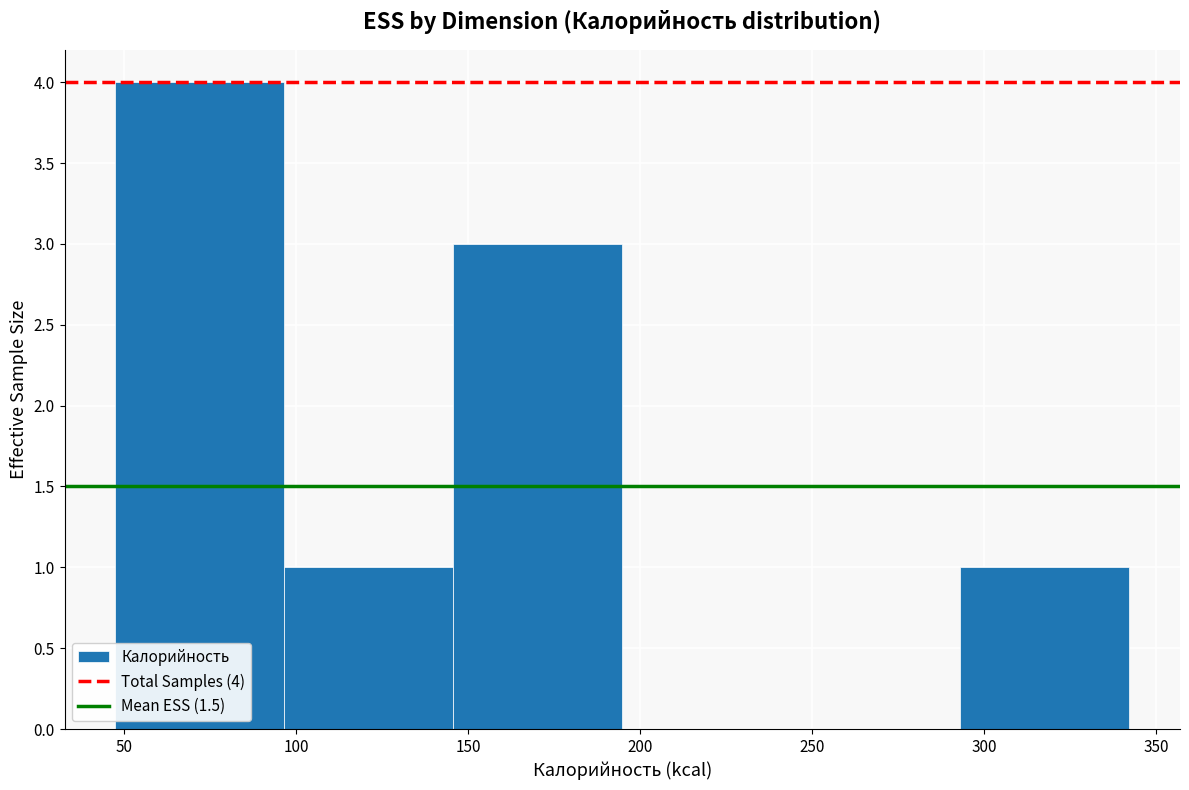

Over which range of the x-axis is the bar tallest?

45 to 95